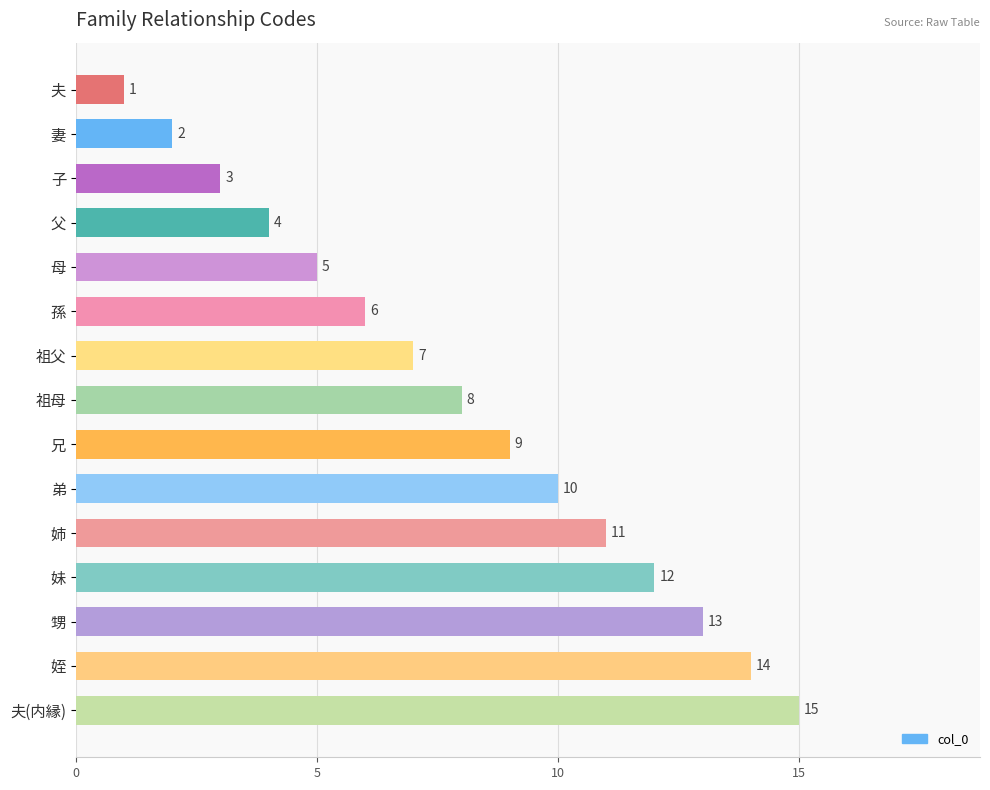

What is the smallest value displayed?

1